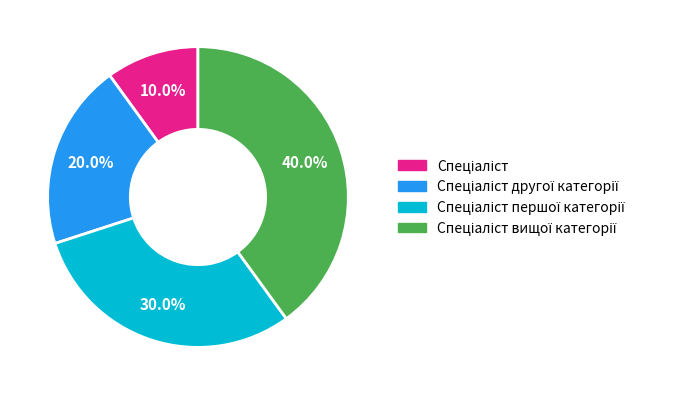

Is there any slice that represents more than half of the pie?

No